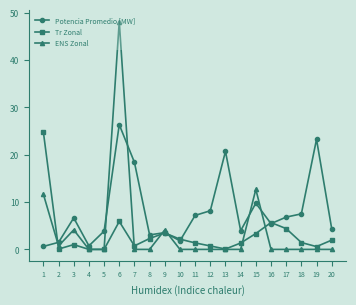

Count the number of categories in the chart.

20